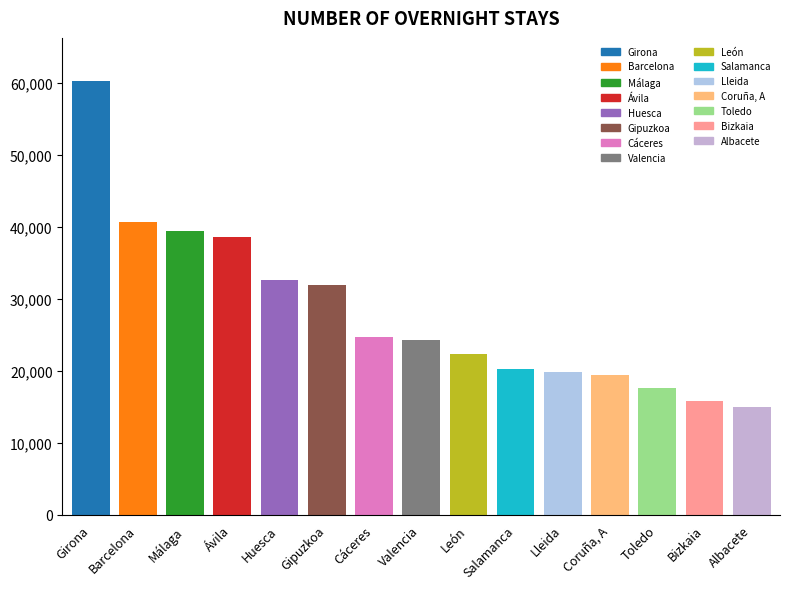

At which category does the chart reach its minimum across all series?

Albacete